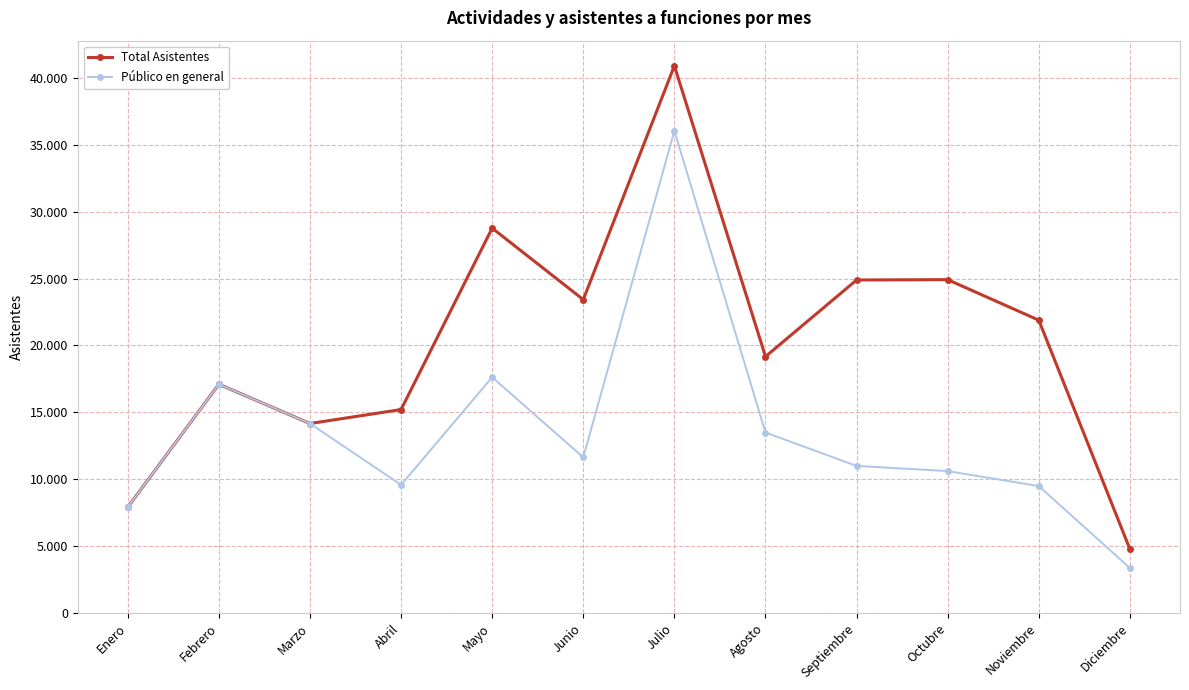

List the labels in order of Total Asistentes value, smallest first.

Diciembre, Enero, Marzo, Abril, Febrero, Agosto, Noviembre, Junio, Septiembre, Octubre, Mayo, Julio